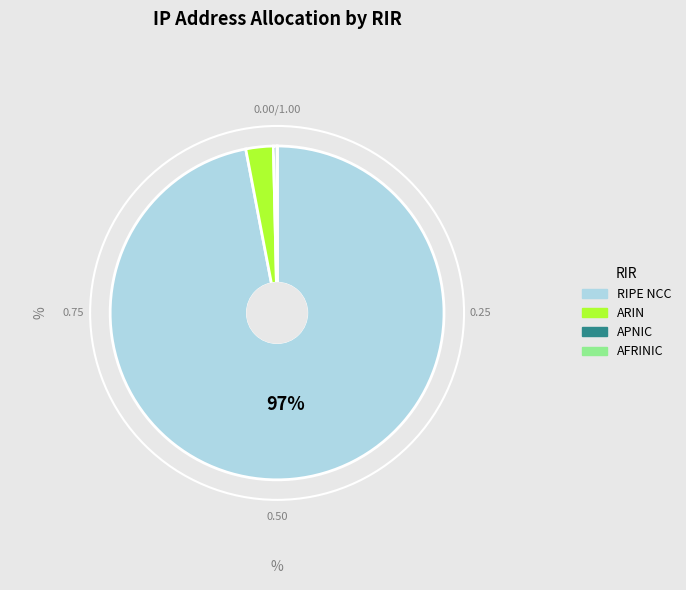

To the nearest percent, what is the difference between the ARIN and RIPE NCC slice percentages?

94%